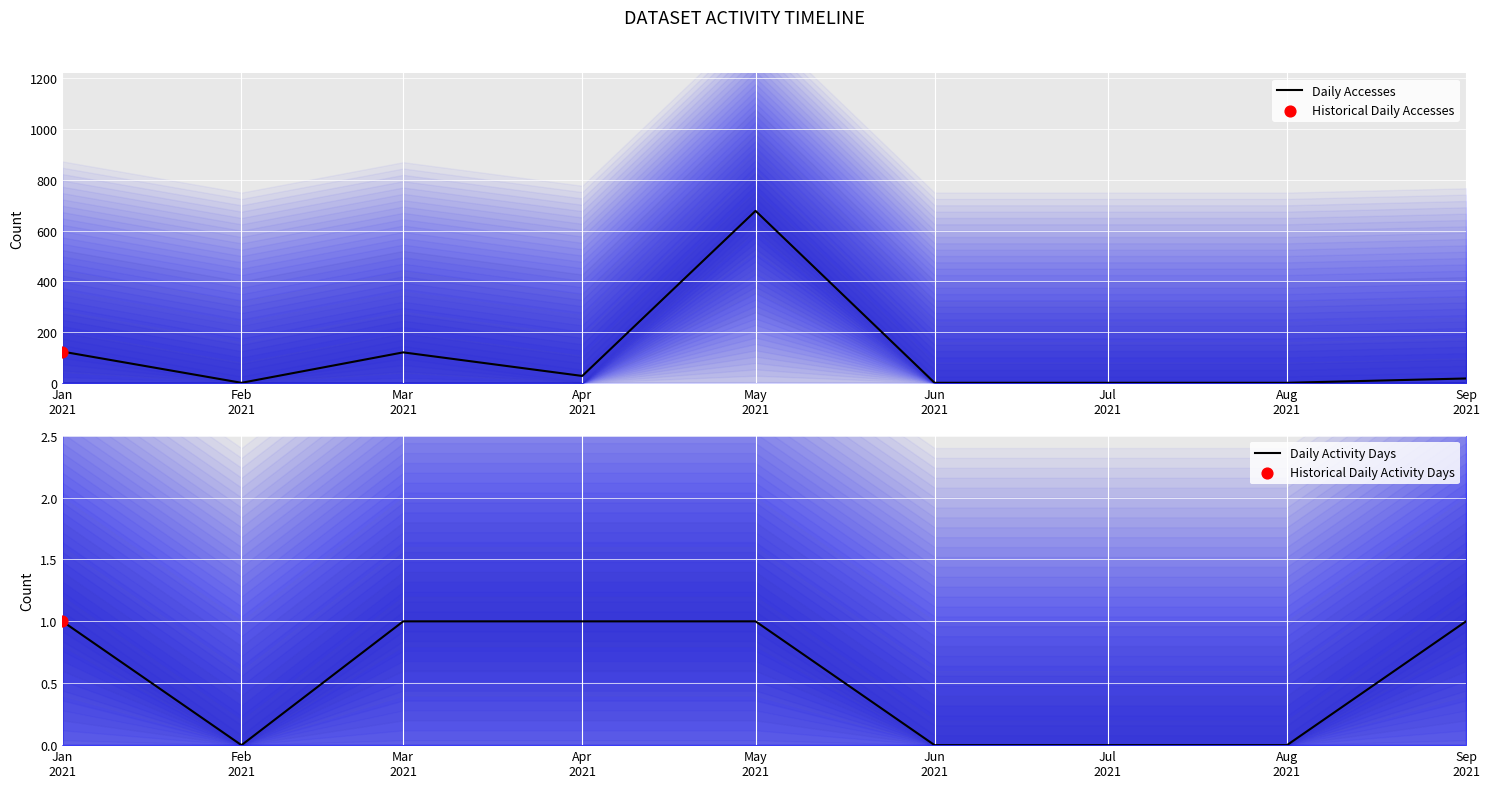

Which series has the widest spread of Y values?

Daily Accesses